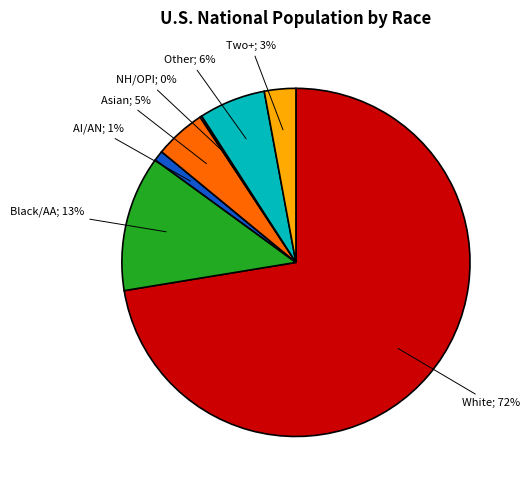

Does any single category account for the majority?

Yes